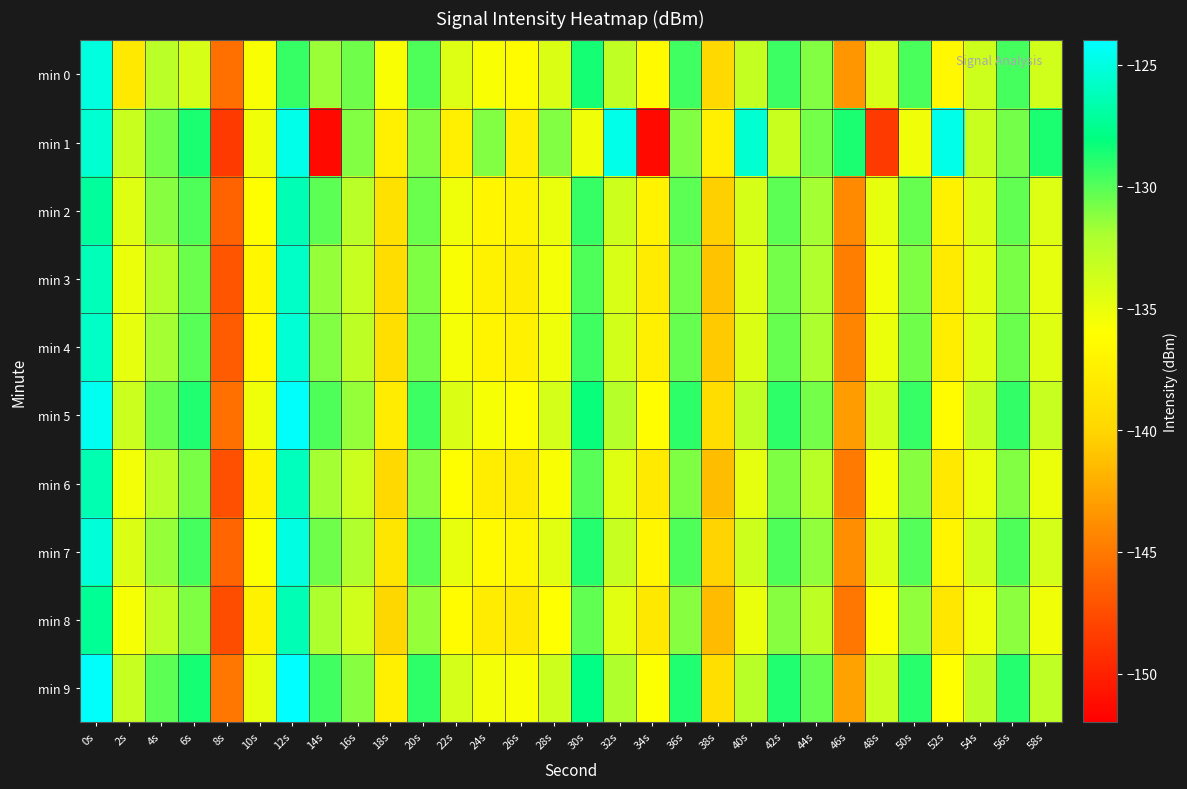

What is the difference between the highest and lowest values at 52s?

13.7